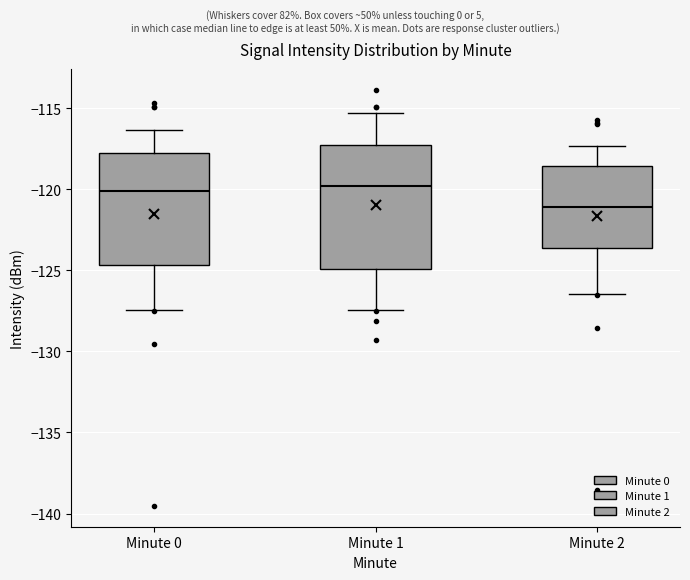

Which box is the tallest, from its lower edge to its upper edge?

Minute 1